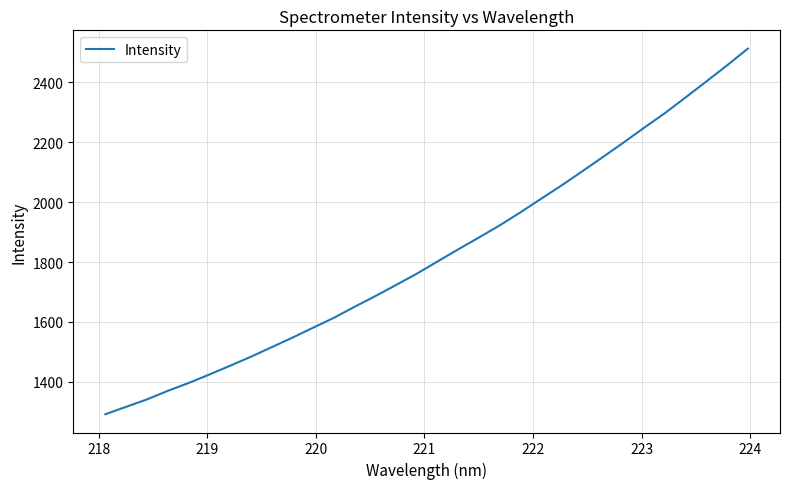

What is the minimum value shown in the chart?

1291.8